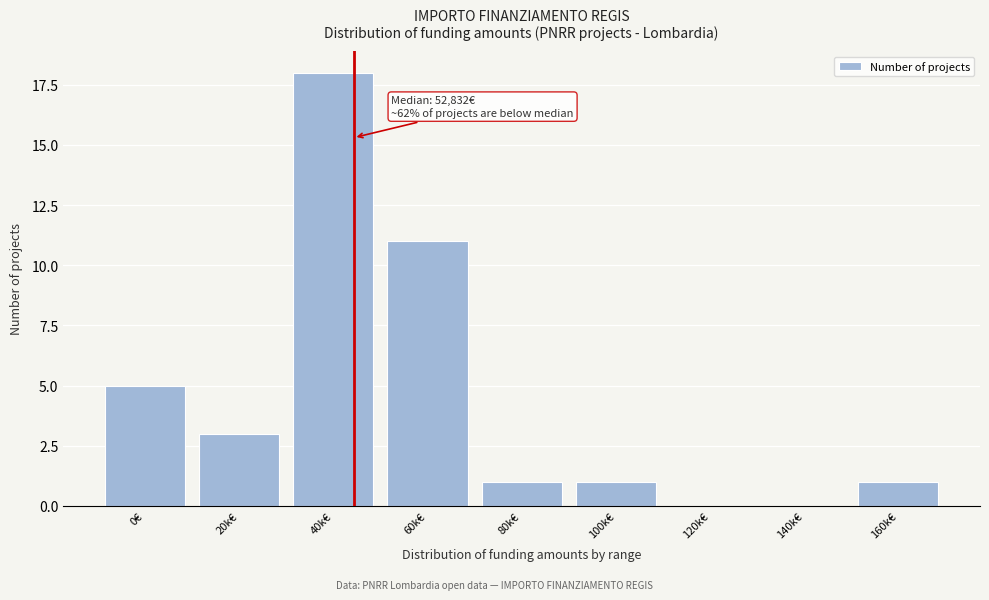

Reading left to right, transcribe all the data shown in this chart.

0€=5	20k€=3	40k€=18	60k€=11	80k€=1	100k€=1	120k€=0	140k€=0	160k€=1